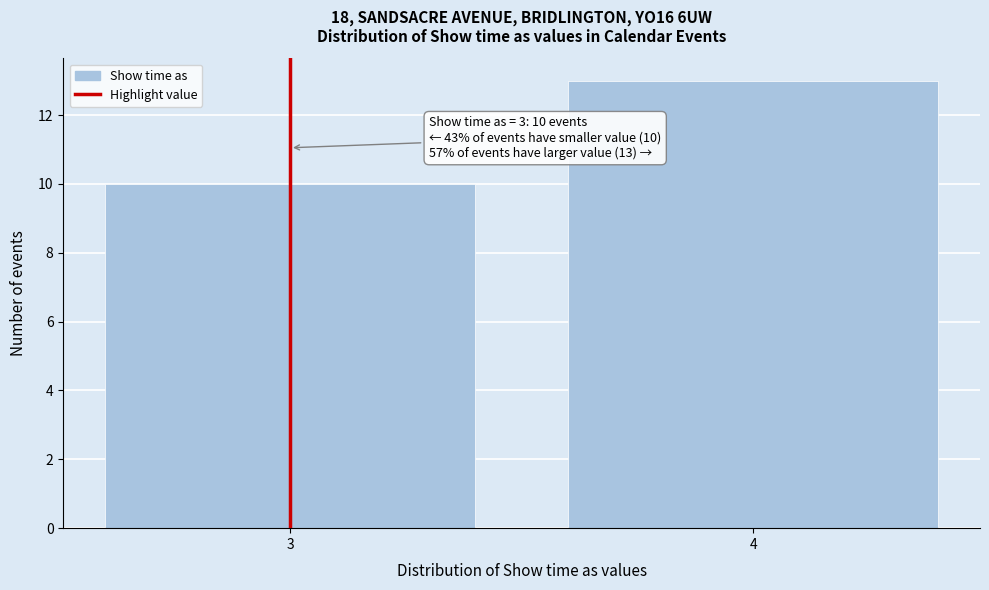

Reading left to right, extract all data points from this chart.

3=10	4=13